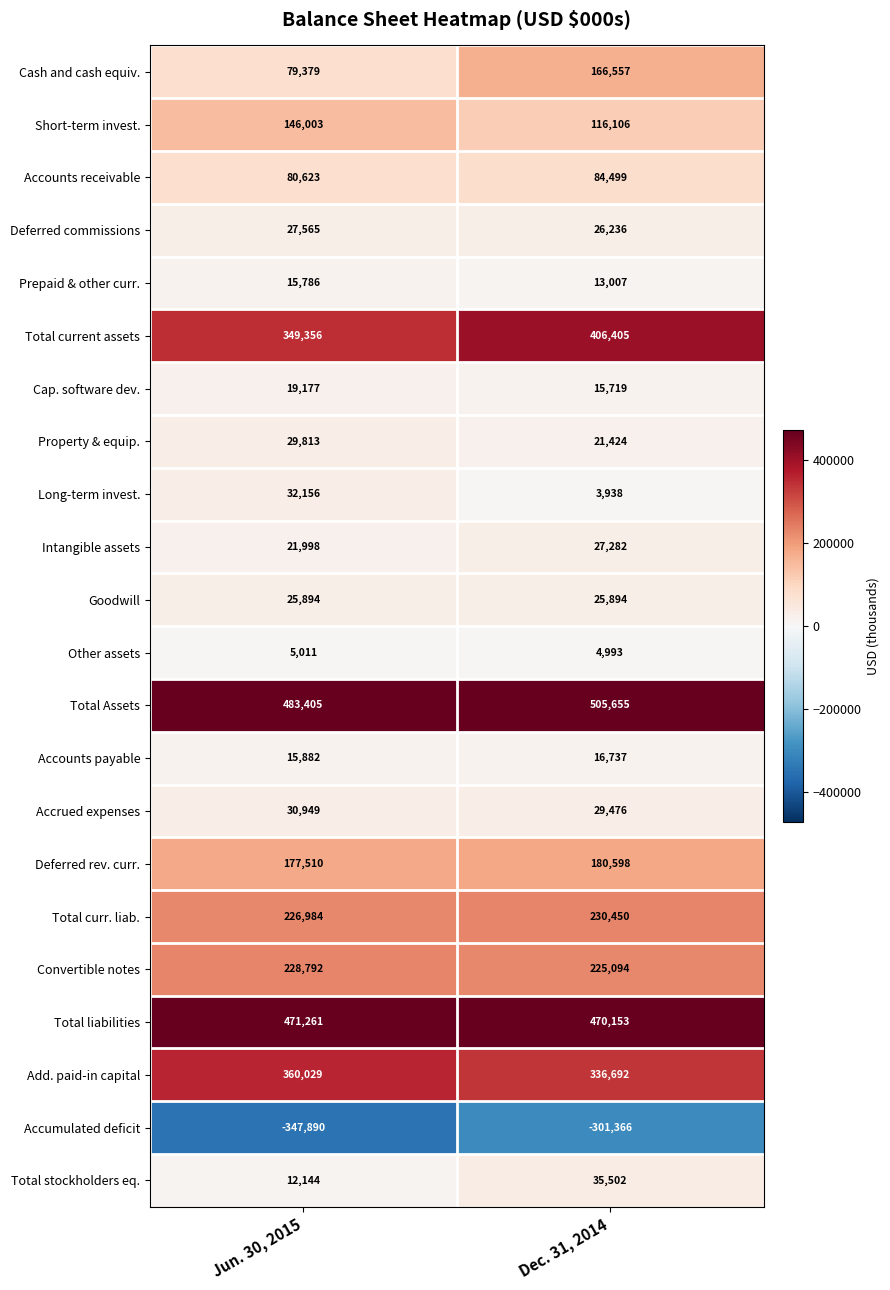

How many categories are shown in the chart?

2